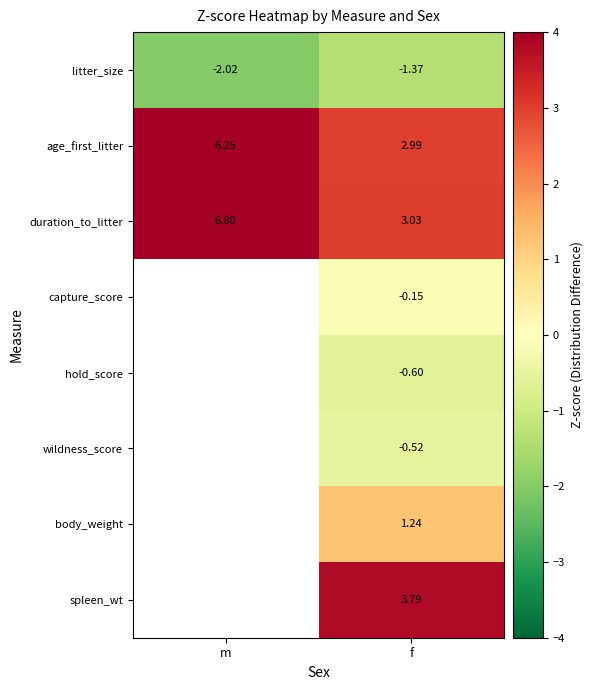

Rank the series at f from lowest to highest value.

litter_size, hold_score, wildness_score, capture_score, body_weight, age_first_litter, duration_to_litter, spleen_wt